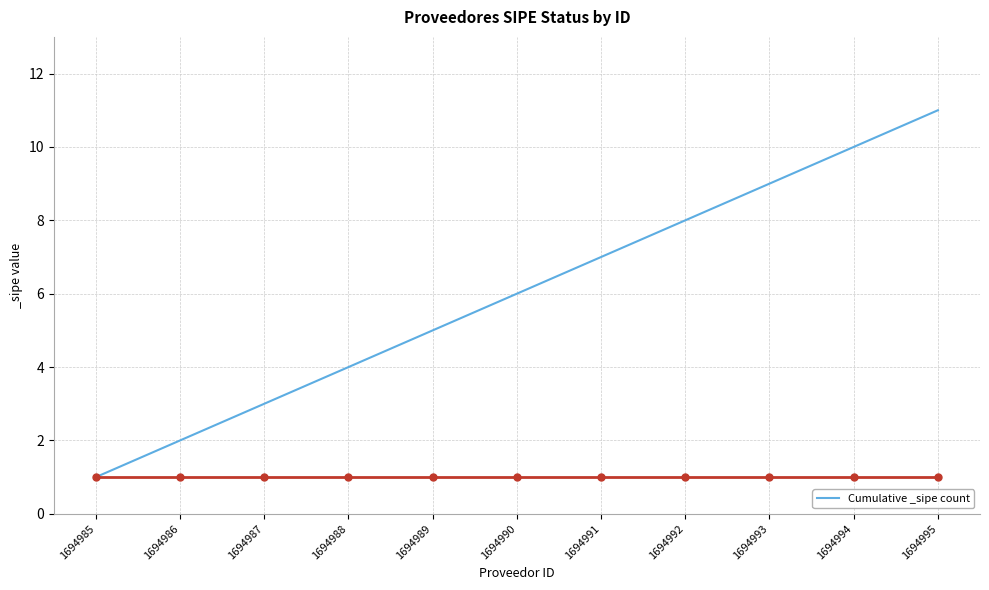

Which category has the lowest value across all series?

1694985